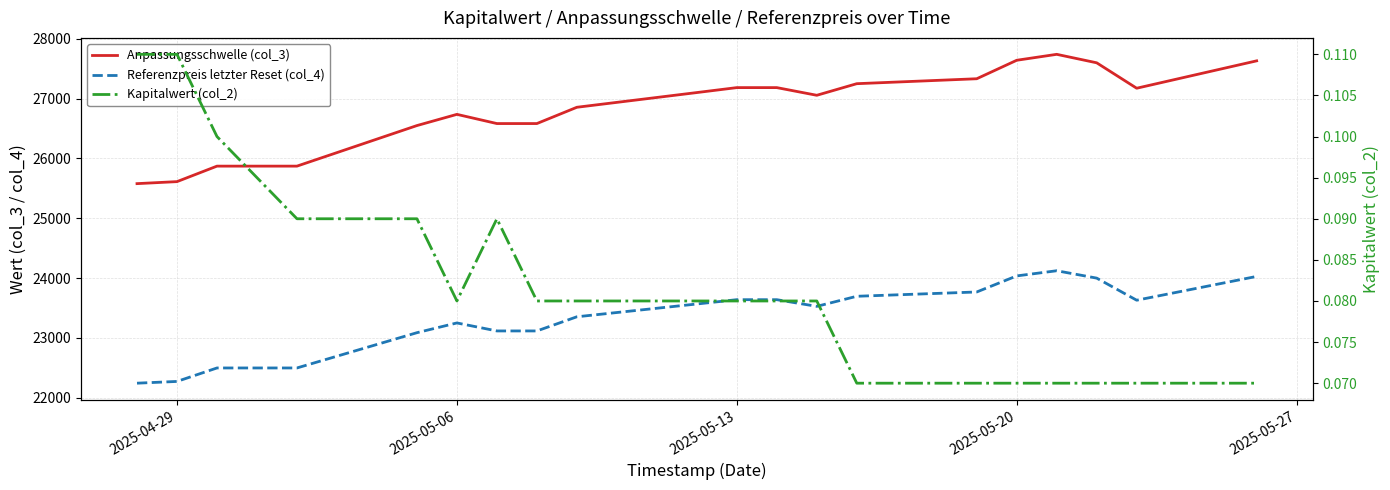

The value of Referenzpreis letzter Reset (col_4) at 2025-05-20 is 15913.1. True or false?

False